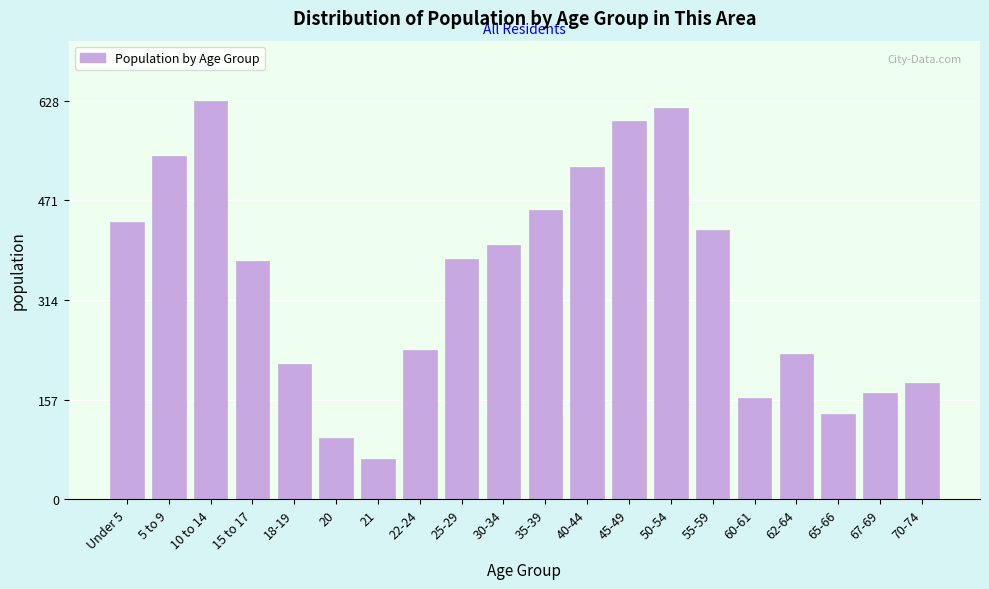

Reading left to right, transcribe all the data shown in this chart.

Under 5=436	5 to 9=540	10 to 14=628	15 to 17=375	18-19=213	20=96	21=64	22-24=235	25-29=379	30-34=401	35-39=455	40-44=523	45-49=596	50-54=616	55-59=424	60-61=159	62-64=229	65-66=134	67-69=167	70-74=184